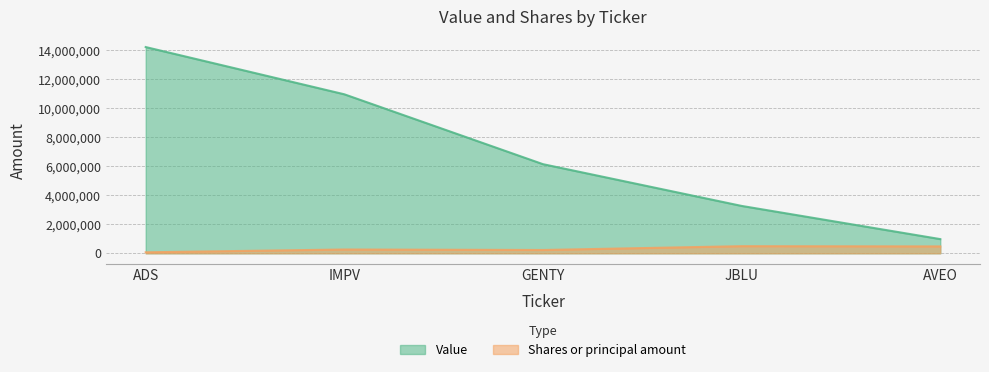

The value of Shares or principal amount at AVEO is 474651. True or false?

True